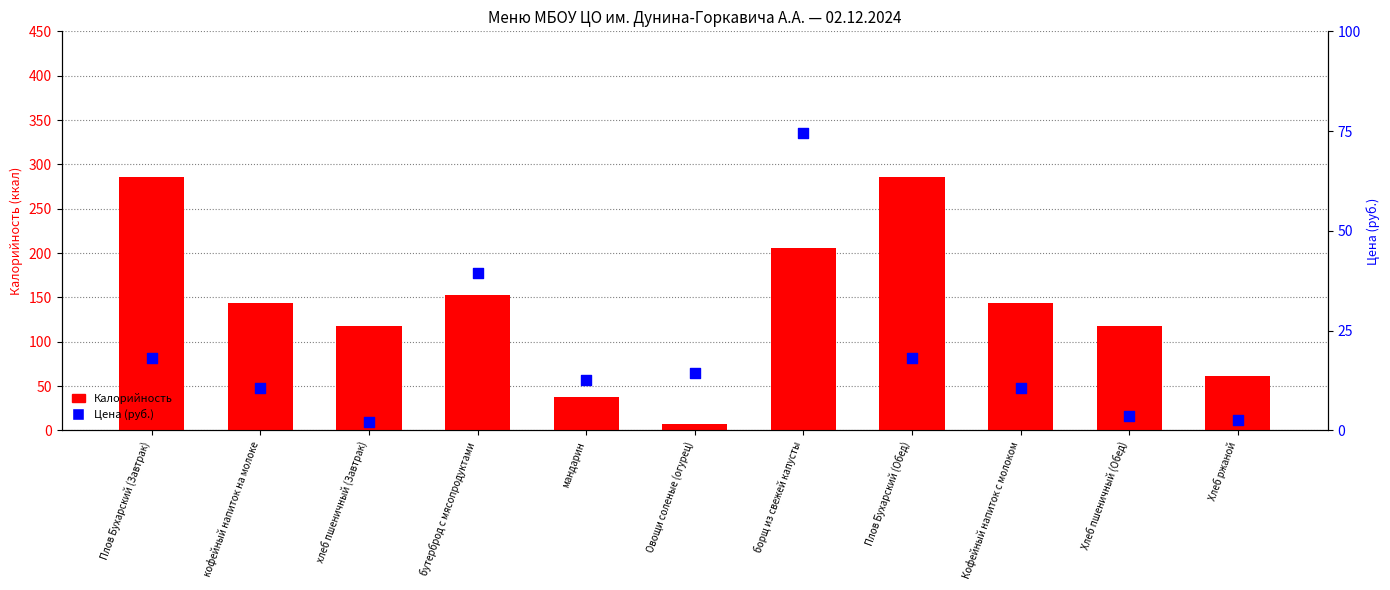

Is the value of Калорийность at Овощи соленые (огурец) greater than the value of Цена (руб.) at Плов Бухарский (Завтрак)?

No